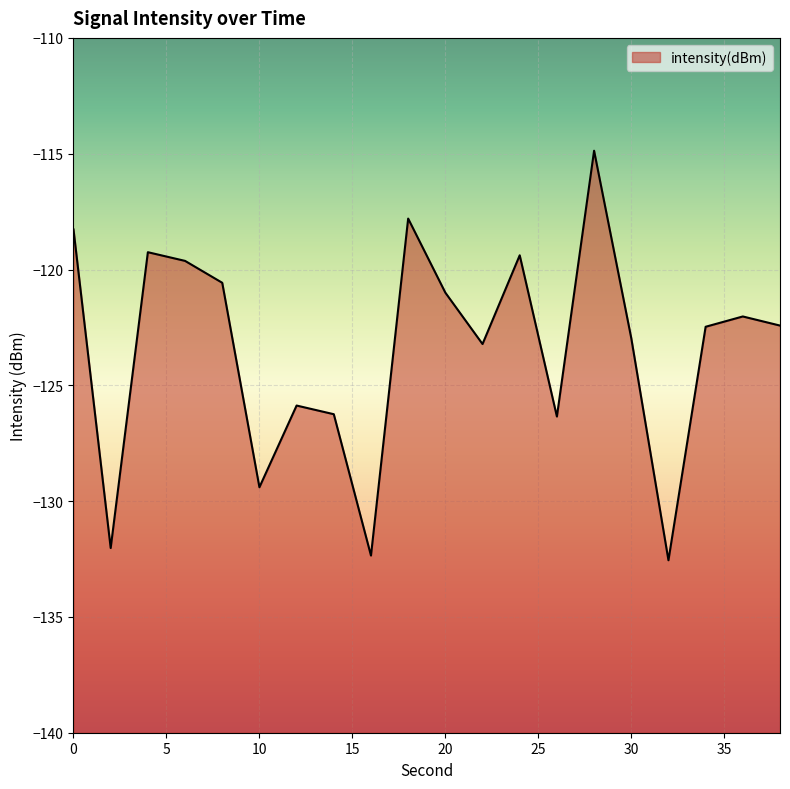

How many distinct data groups are displayed?

1